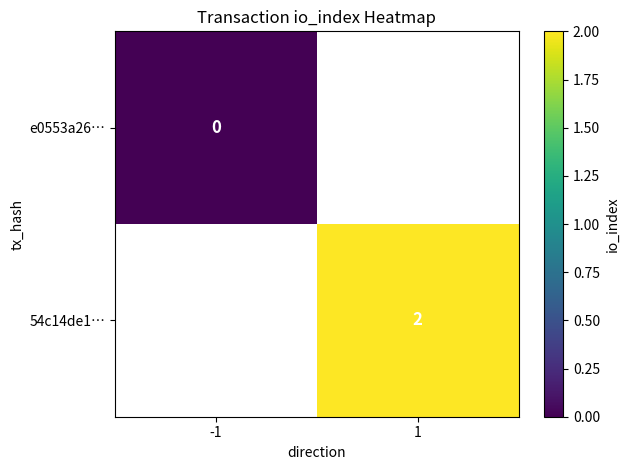

At how many categories does at least one series exceed 0?

1